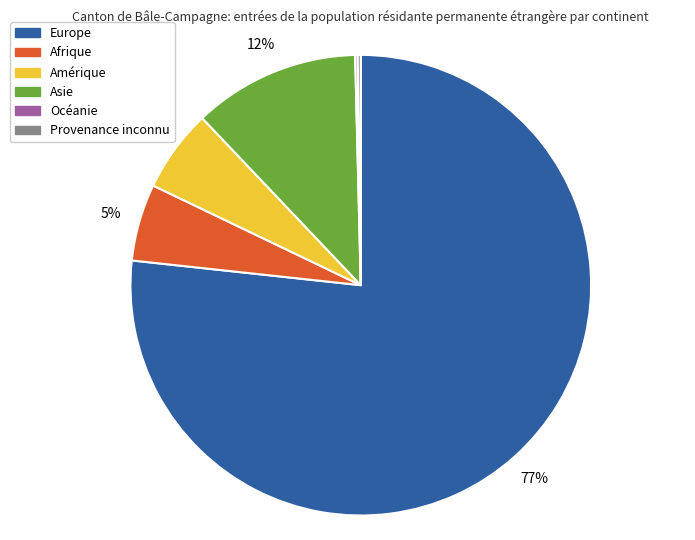

To the nearest percent, what percentage of the pie is Afrique?

5%